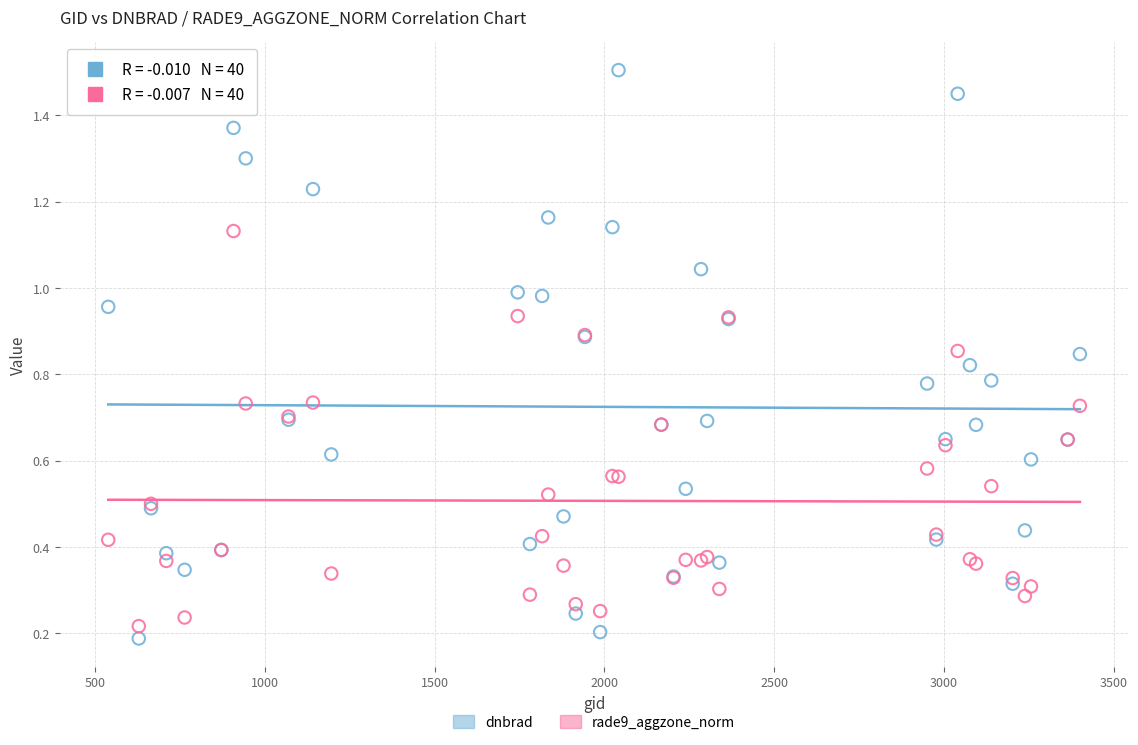

What is the X range (max minus min) for the scatter plot?

2862.0